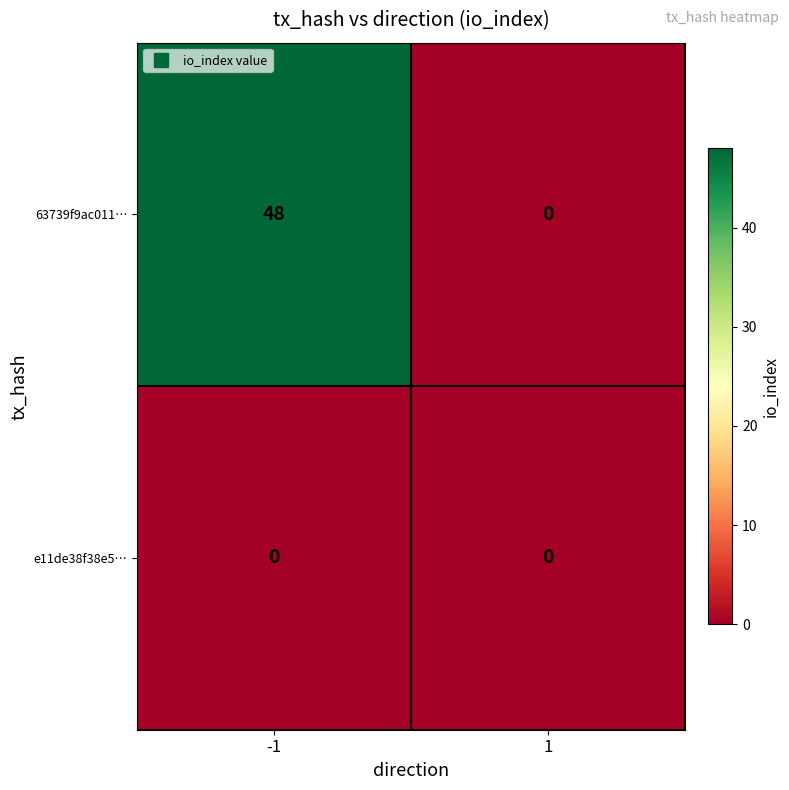

True or false: 63739f9ac011… has a value of 10 at -1.

False